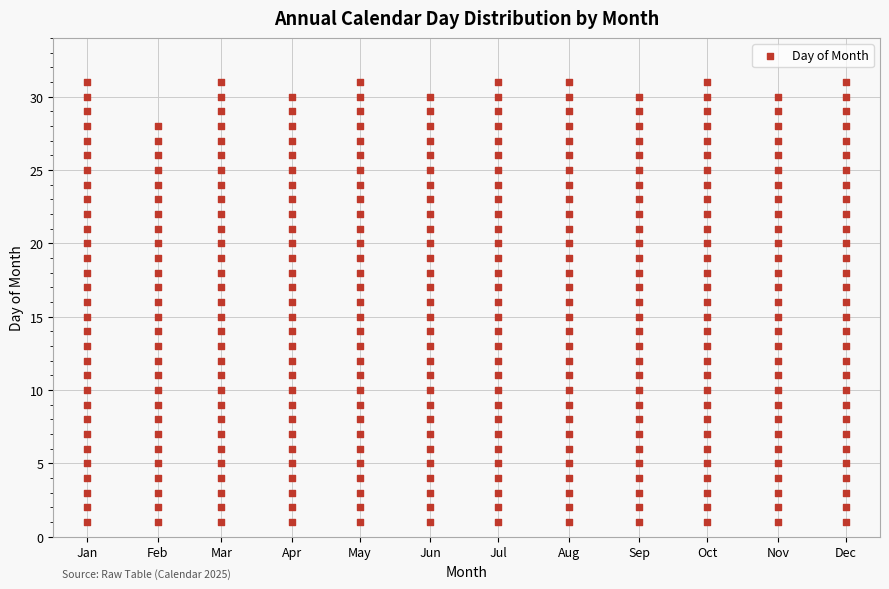

What is the range of Y values (max minus min)?

30